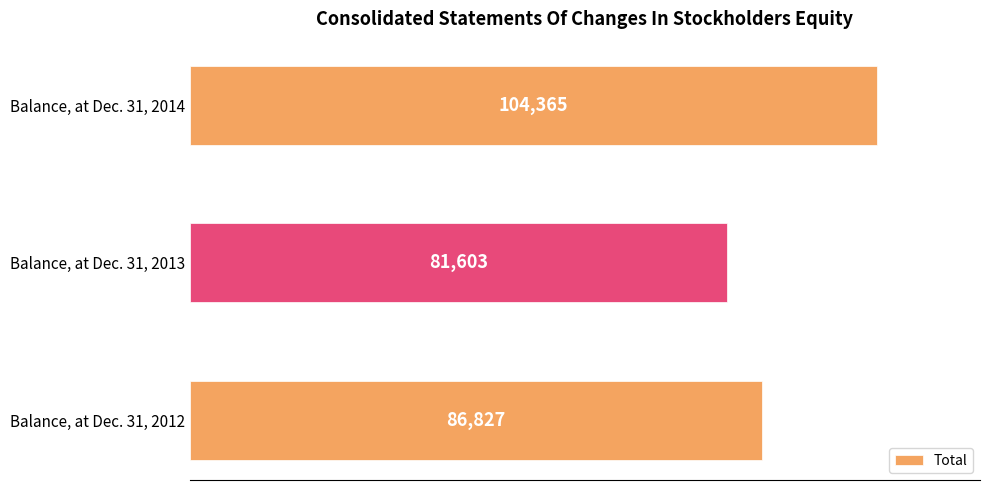

How many bars are there in total?

3